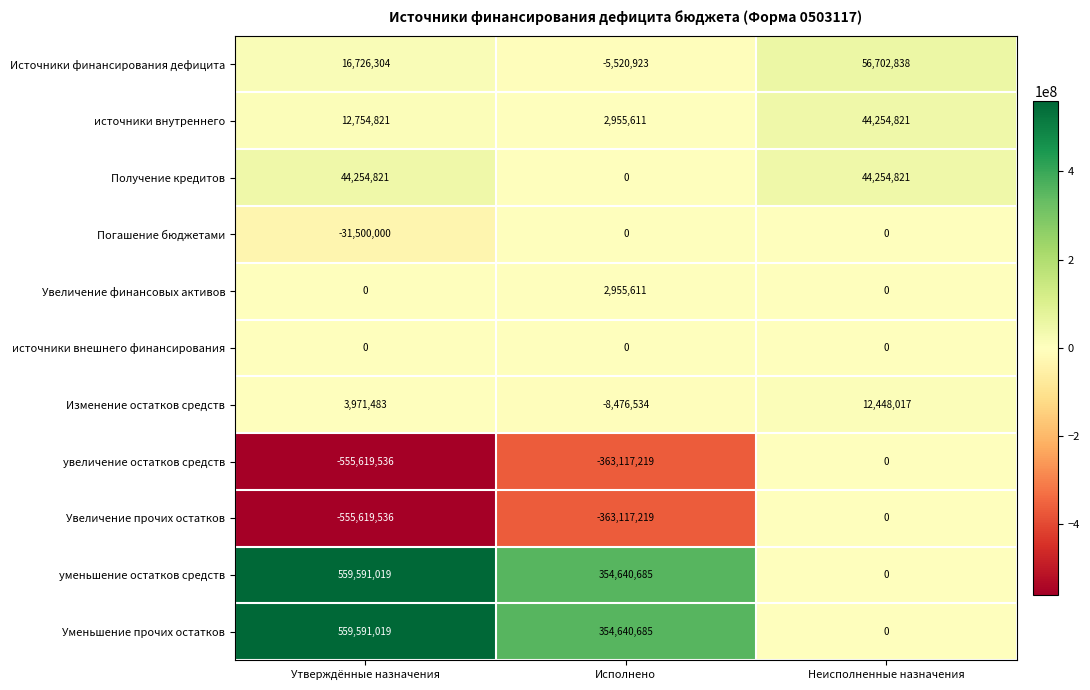

At how many categories does at least one series exceed 280717199?

2